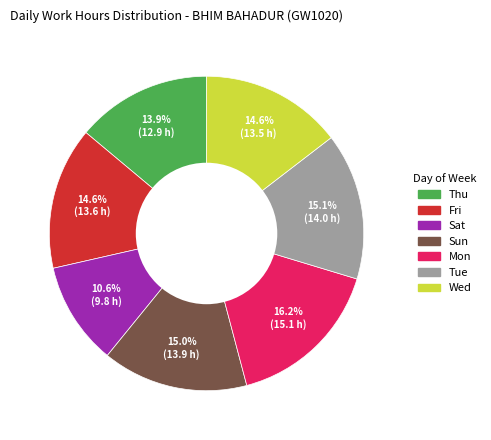

Does any single category account for the majority?

No